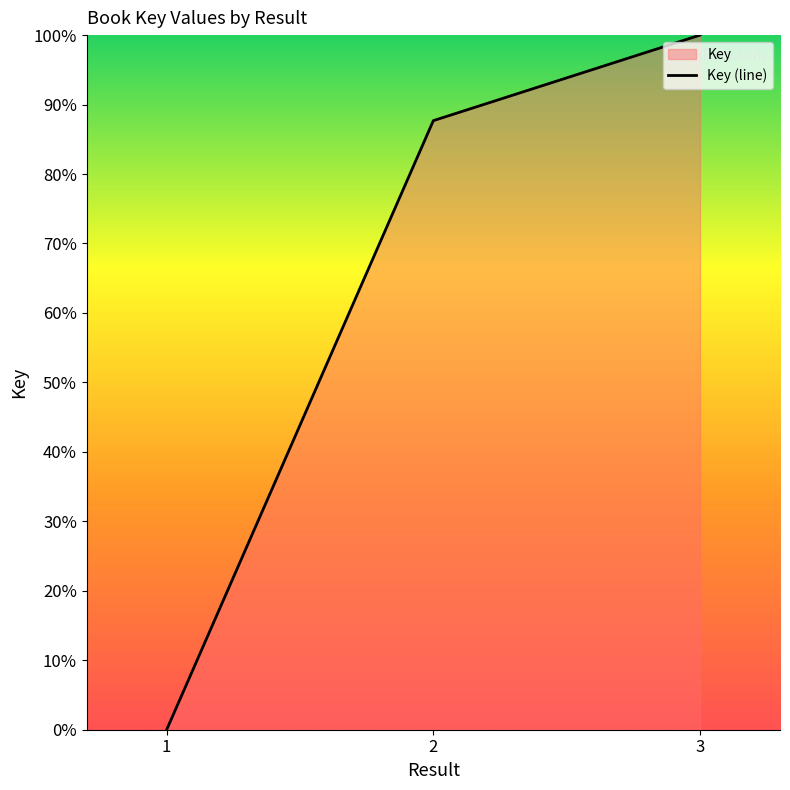

What is the difference between the second highest and minimum values?

87.7